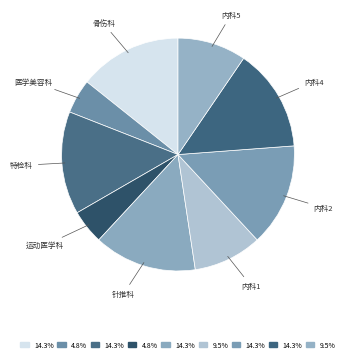

Is the sum of 特检科 and 医学美容科 greater than half?

No